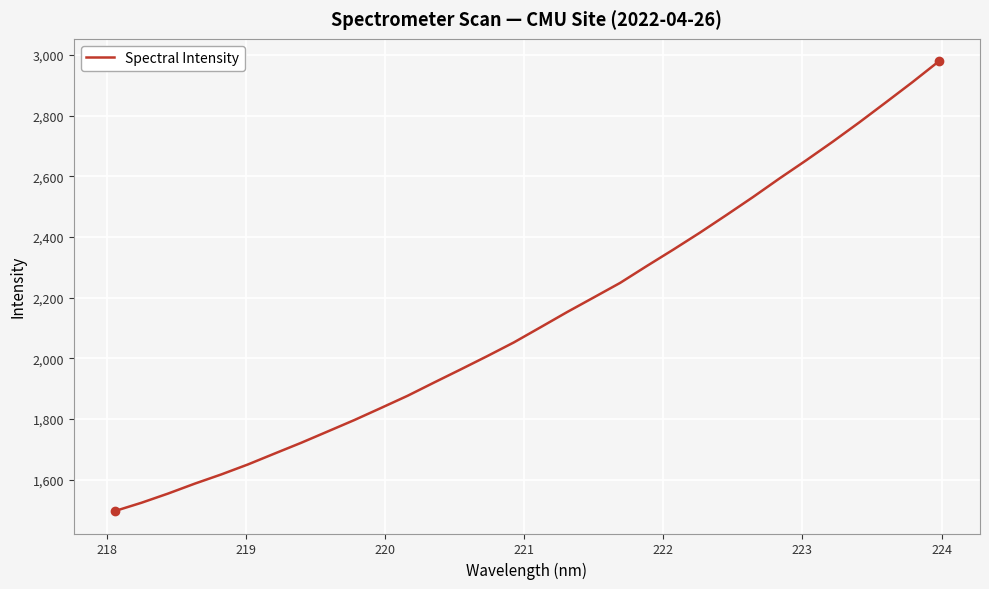

What is the difference between the maximum and minimum values?

1481.7